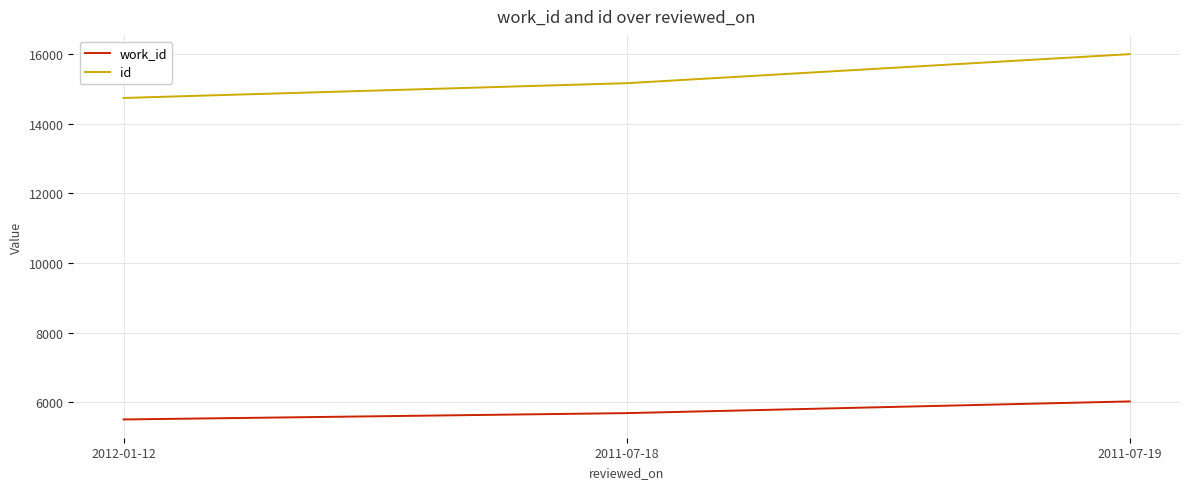

Reading right to left, transcribe all the data shown in this chart.

work_id: 6023	5687	5505
id: 15997	15163	14739